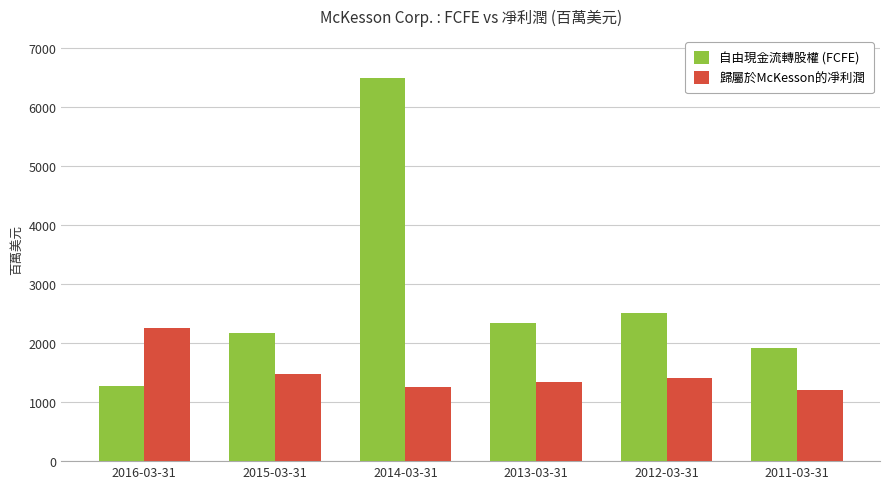

What is the sum of the 歸屬於McKesson的凈利潤 values at 2013-03-31 and 2015-03-31?

2814